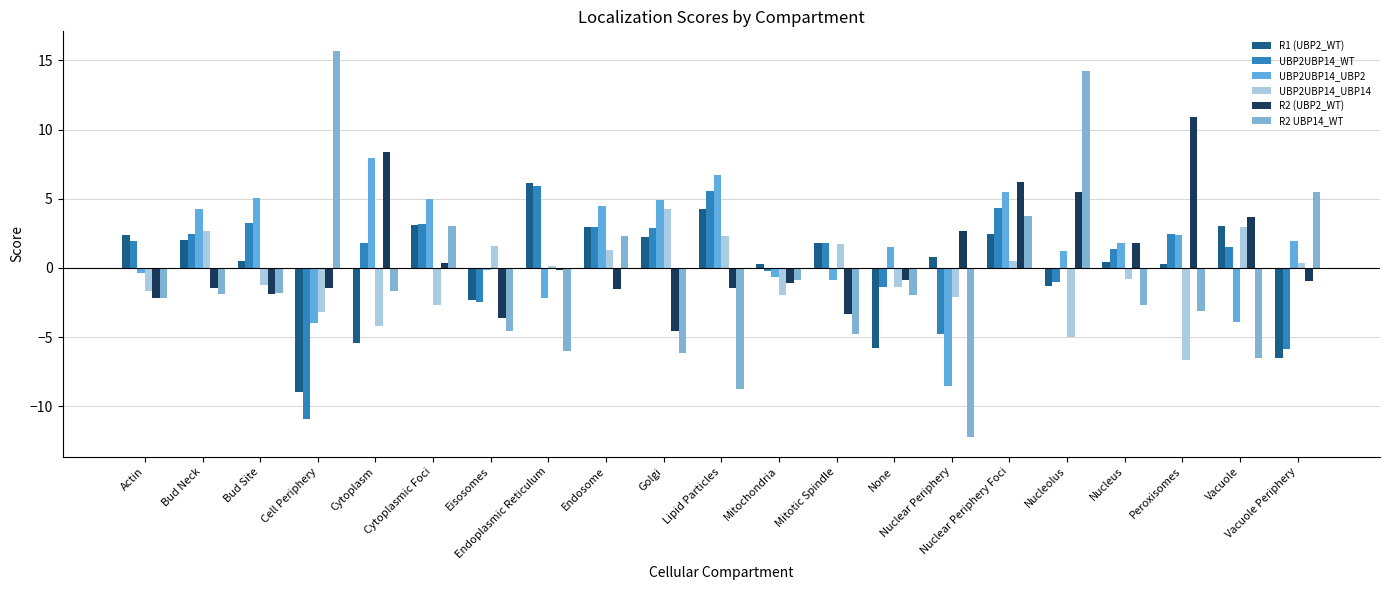

At which label does UBP2UBP14_UBP2 reach its peak?

Cytoplasm